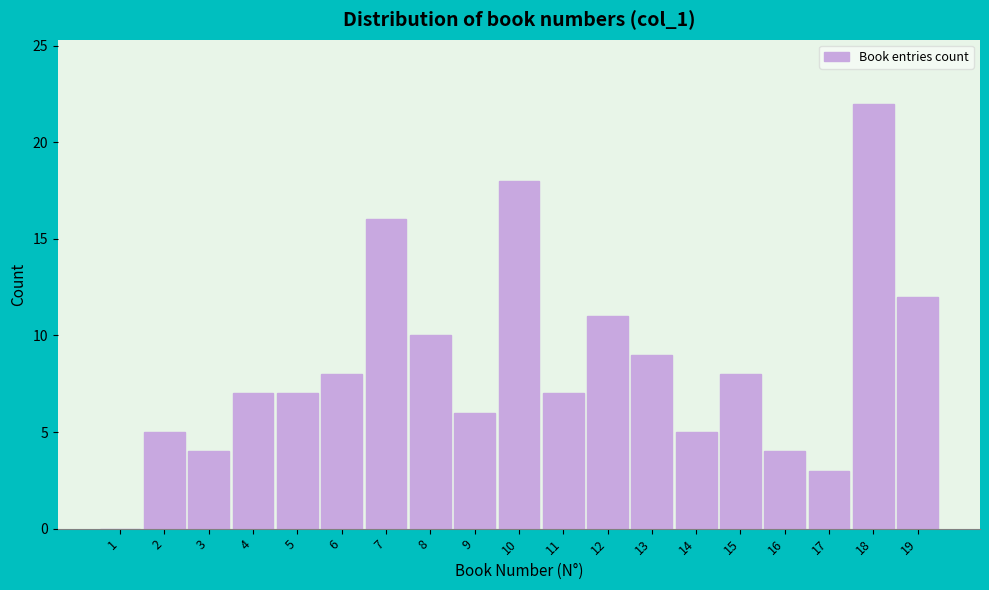

Reading left to right, list all the values displayed in this chart.

1=0	2=5	3=4	4=7	5=7	6=8	7=16	8=10	9=6	10=18	11=7	12=11	13=9	14=5	15=8	16=4	17=3	18=22	19=12